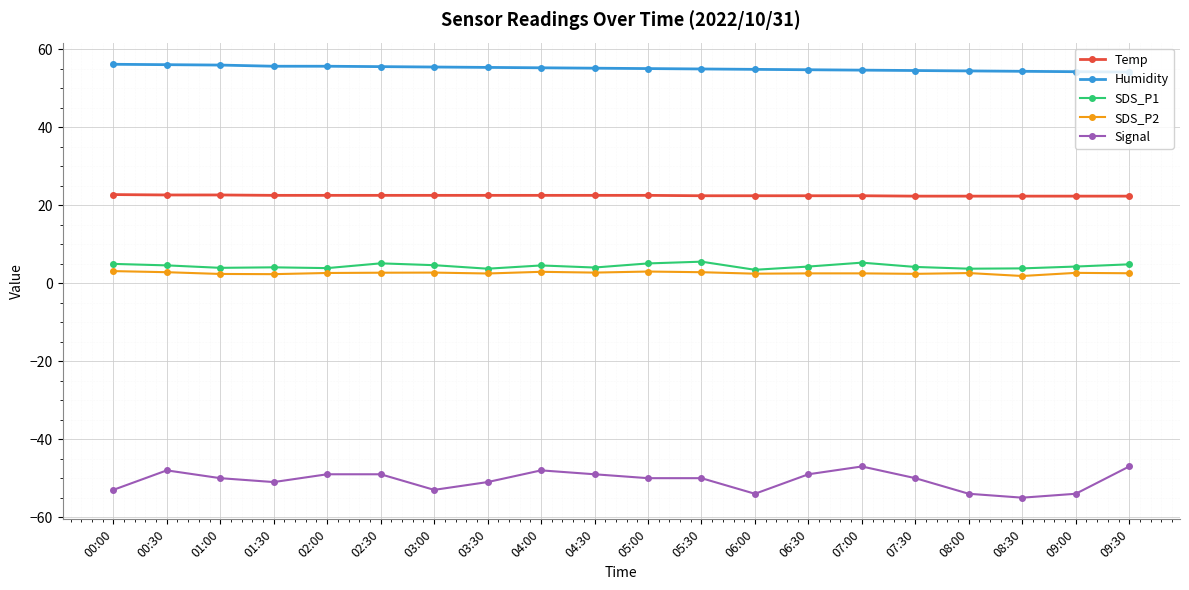

Where is the first local maximum for Signal?

00:30